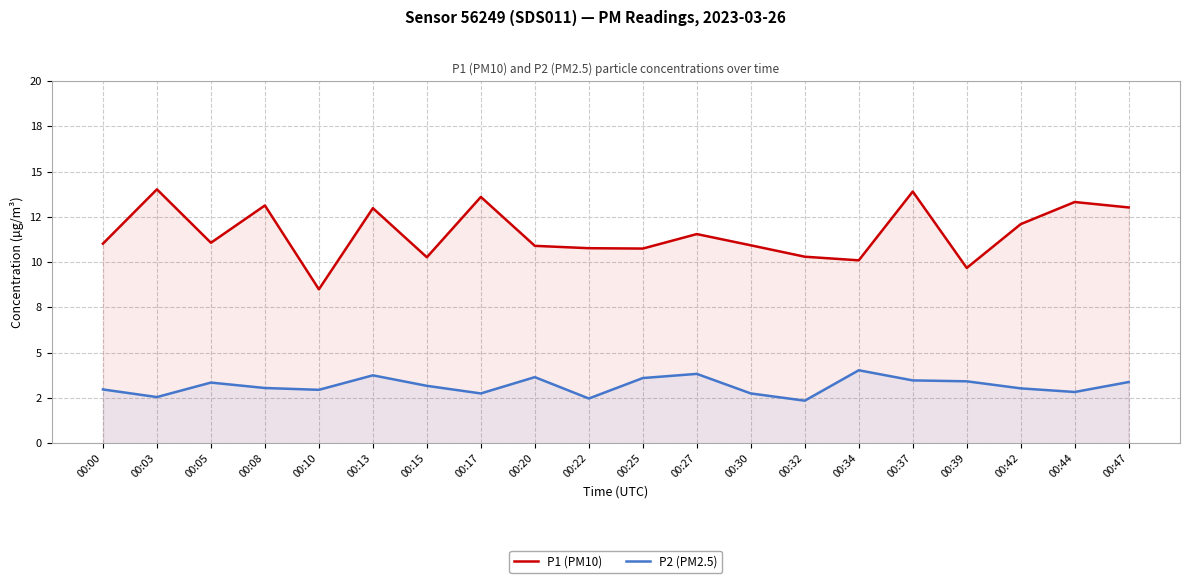

True or false: P2 (PM2.5) and P1 (PM10) intersect in this chart.

False